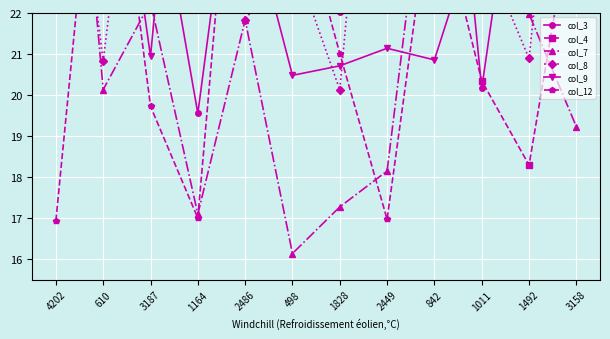

How many data points in col_7 are less than 21?

6